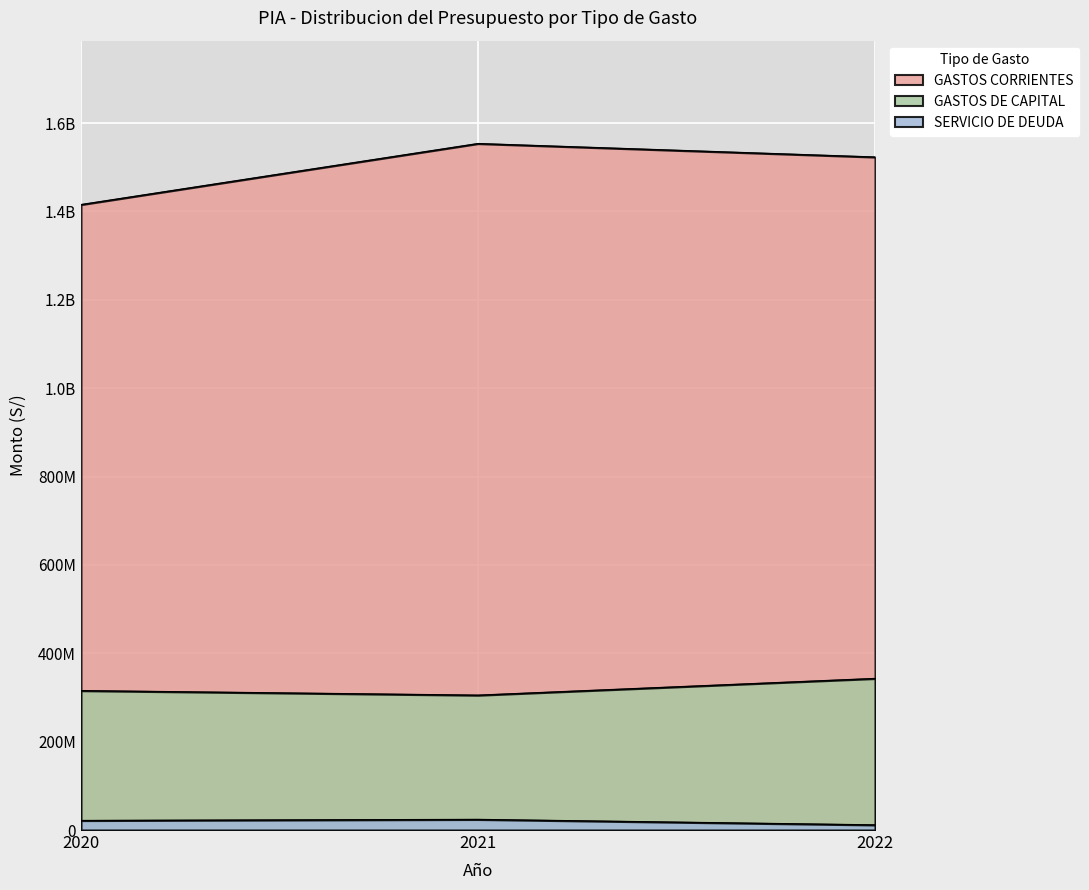

Rank the series by their average value, from lowest to highest.

SERVICIO DE DEUDA, GASTOS DE CAPITAL, GASTOS CORRIENTES